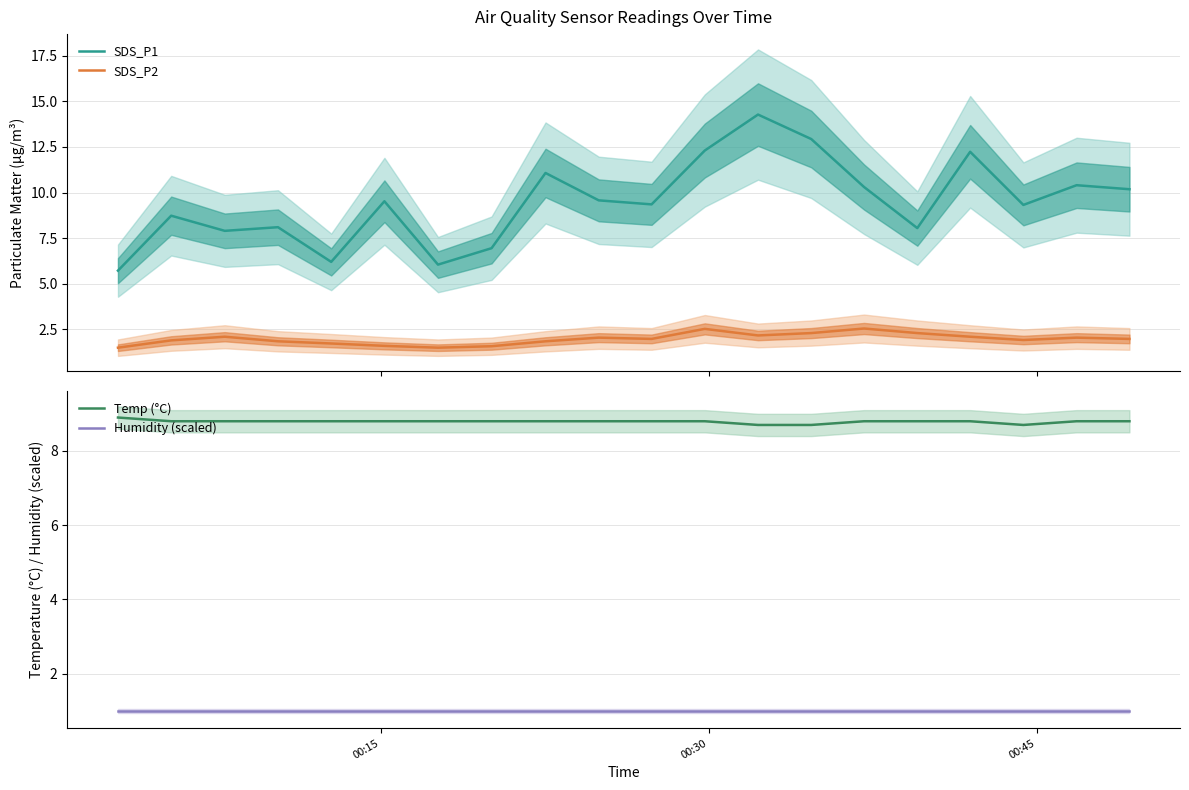

True or false: SDS_P1 and SDS_P2 intersect in this chart.

False